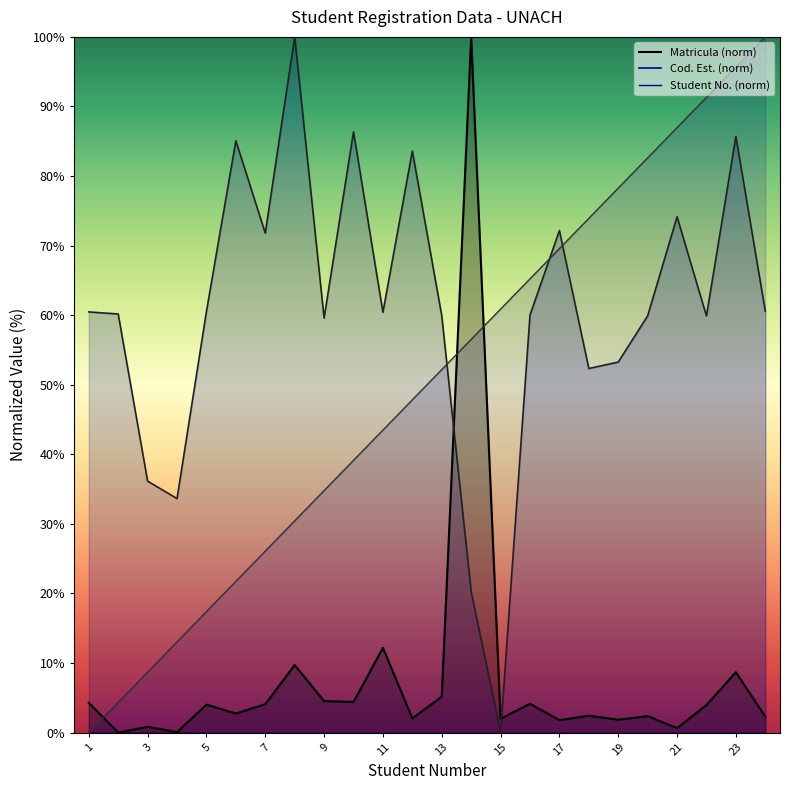

What is the sum of all Student Number values?

1200.0